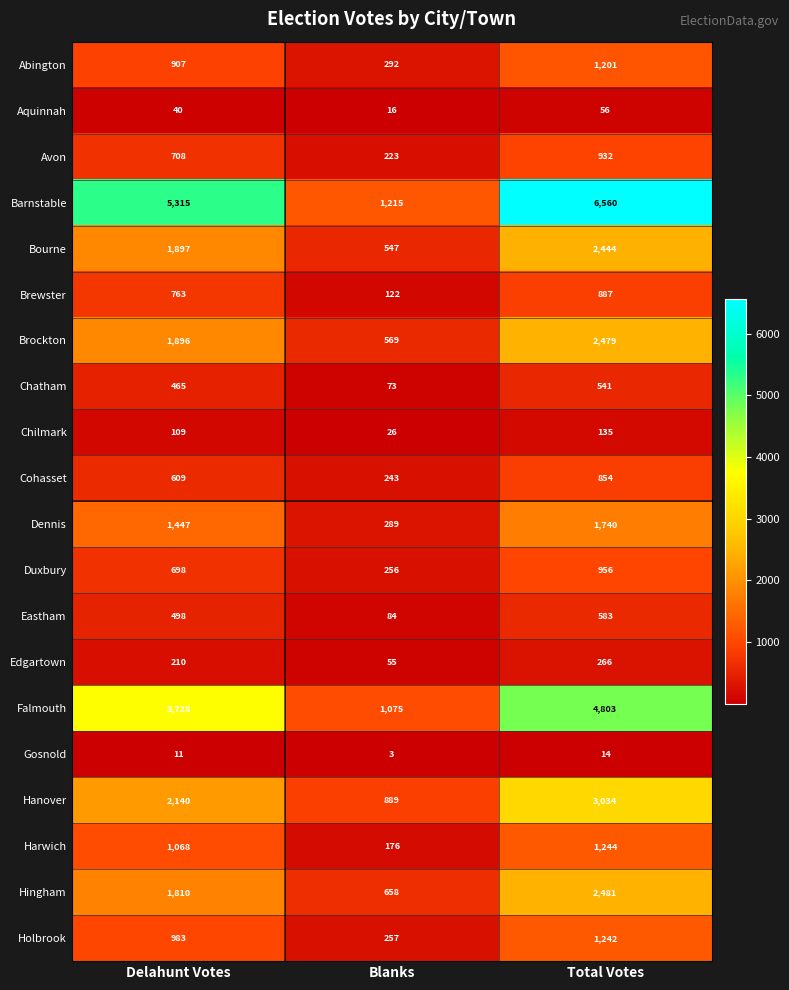

Which series has the largest total across all categories?

Barnstable